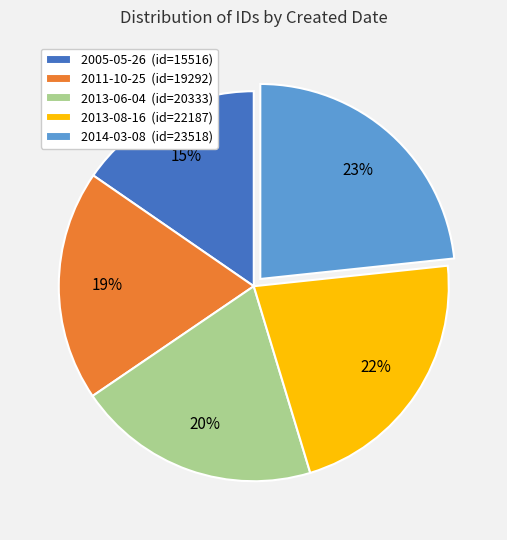

Between 2014-03-08 (id=23518) and 2011-10-25 (id=19292), which is larger?

2014-03-08 (id=23518)